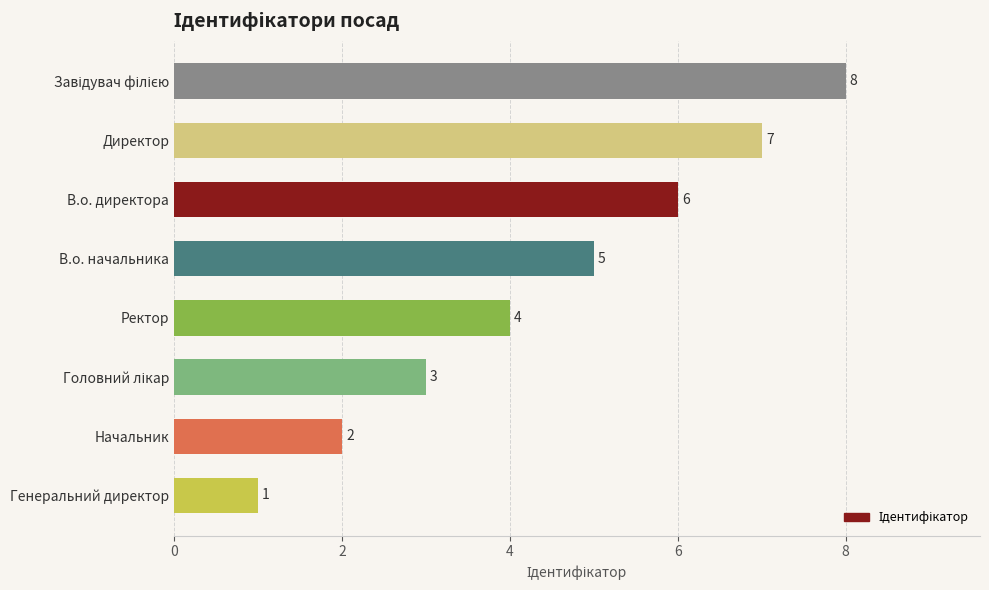

How many values are between 3 and 7?

5